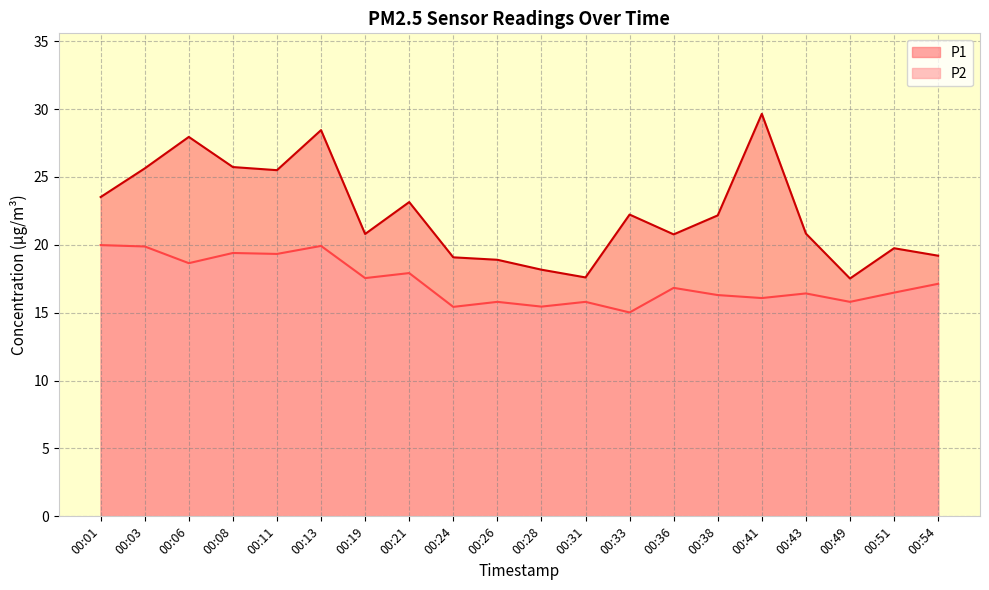

What is the sum of all P2 values?

345.2